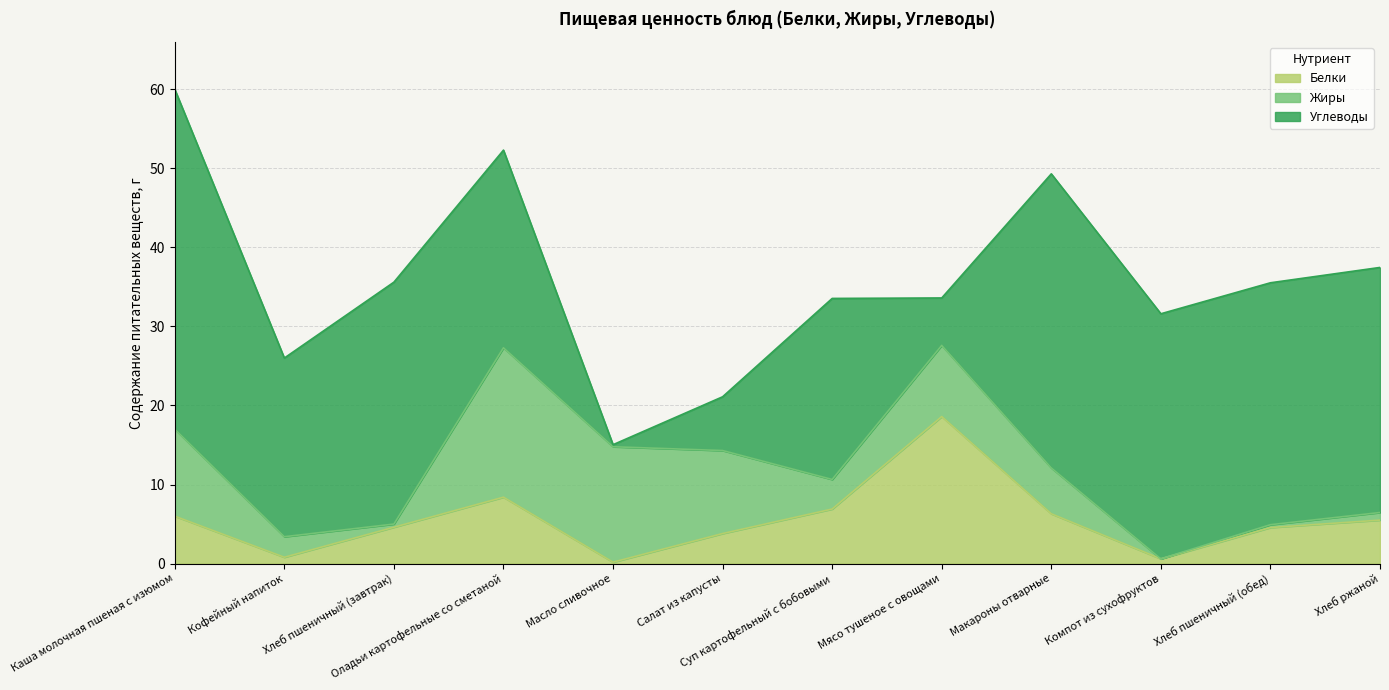

What is the difference between the maximum and minimum values in the Белки series?

18.4